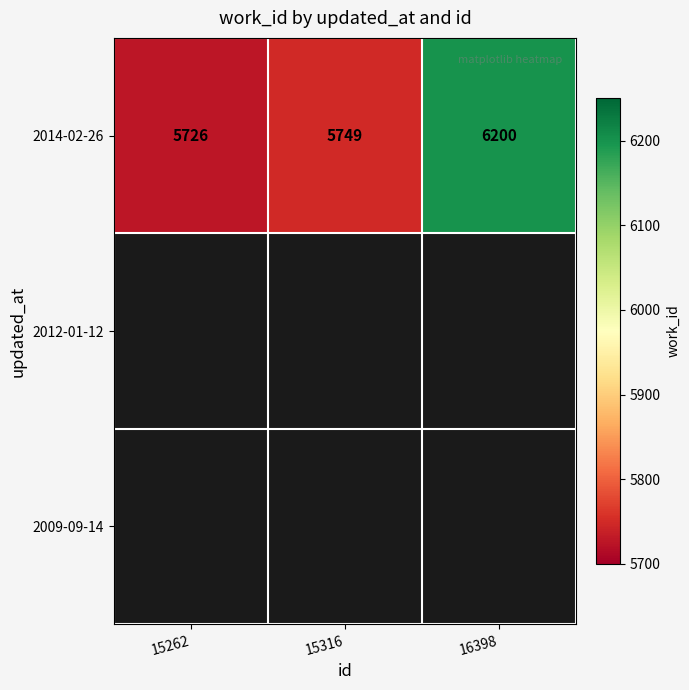

The 2014-02-26 series shows 3946 at 16398. True or false?

False